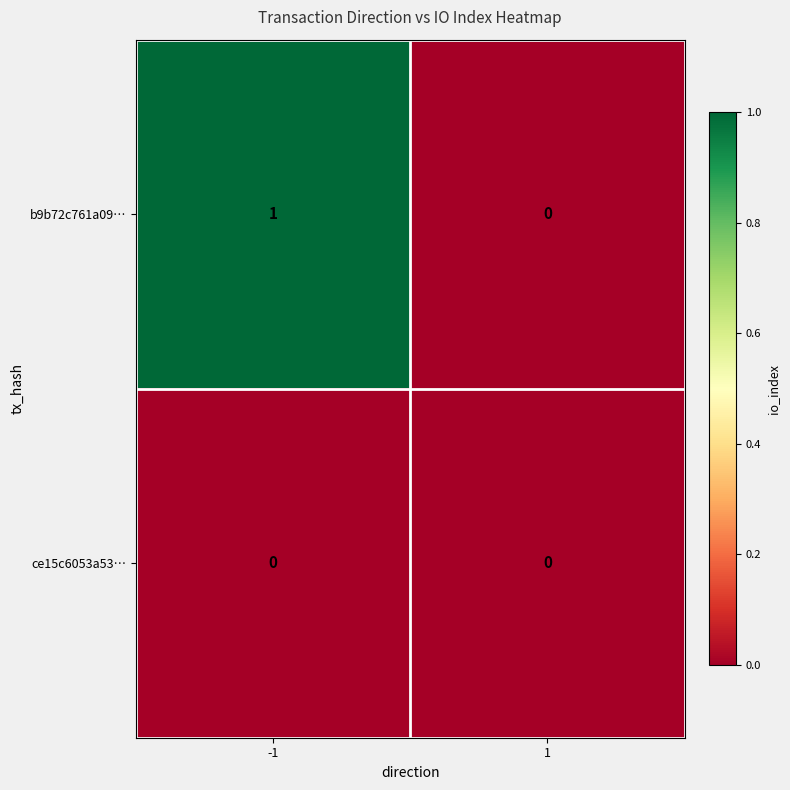

Which series has the largest total across all categories?

b9b72c761a09…